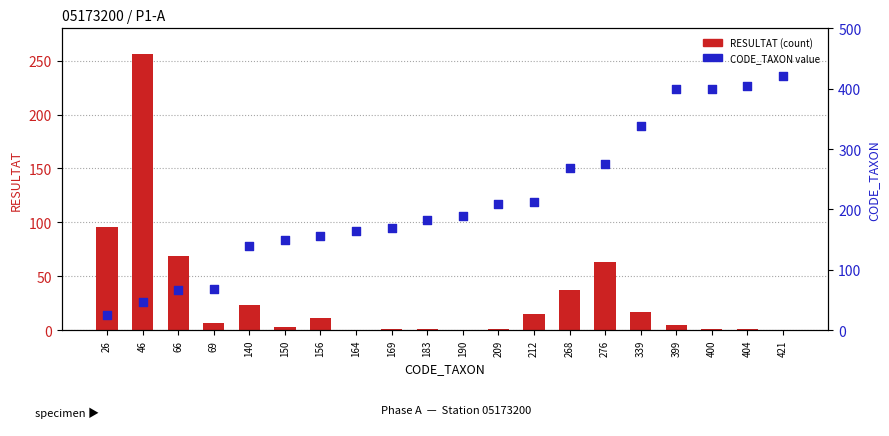

What are all the series names shown in the legend?

RESULTAT (count), CODE_TAXON